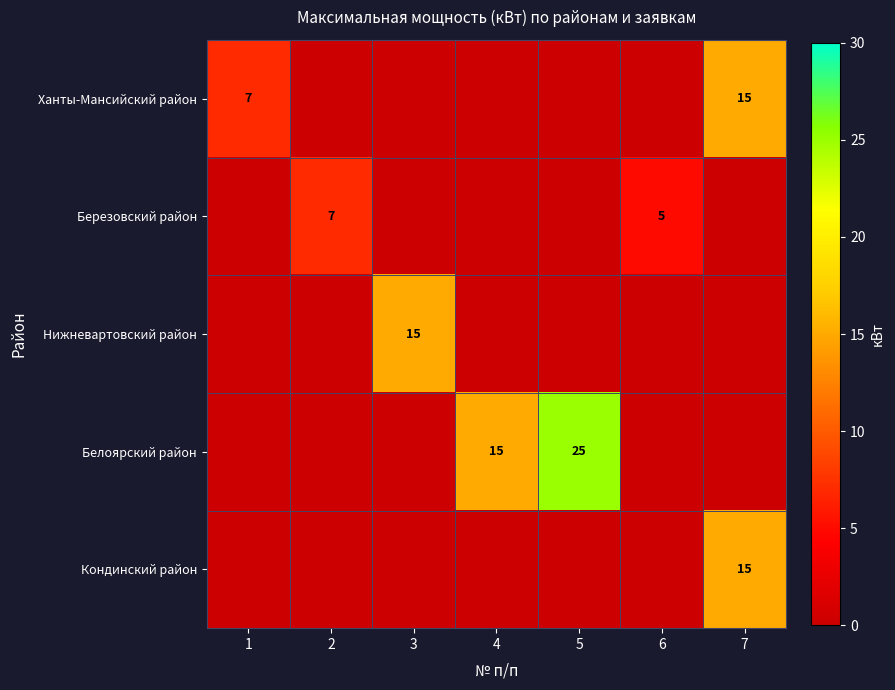

Is it true that Березовский район equals 5 at 6?

True